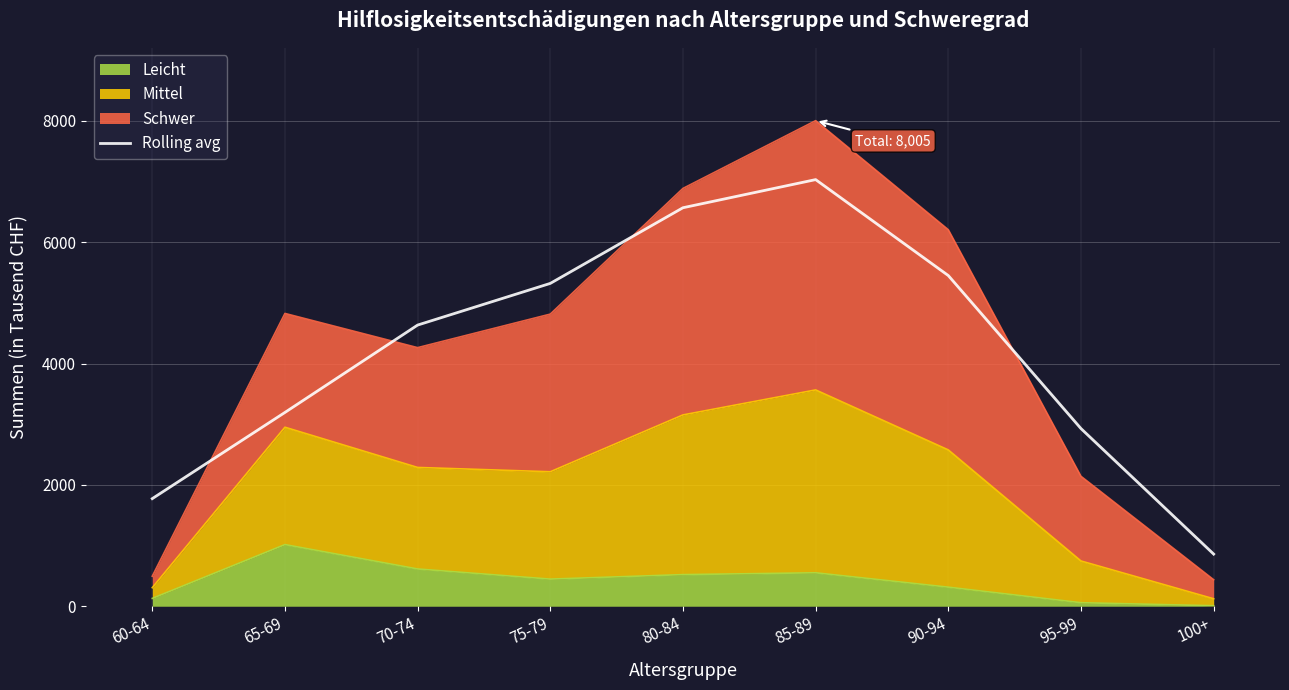

At which label does the data first exceed 4635?

70-74